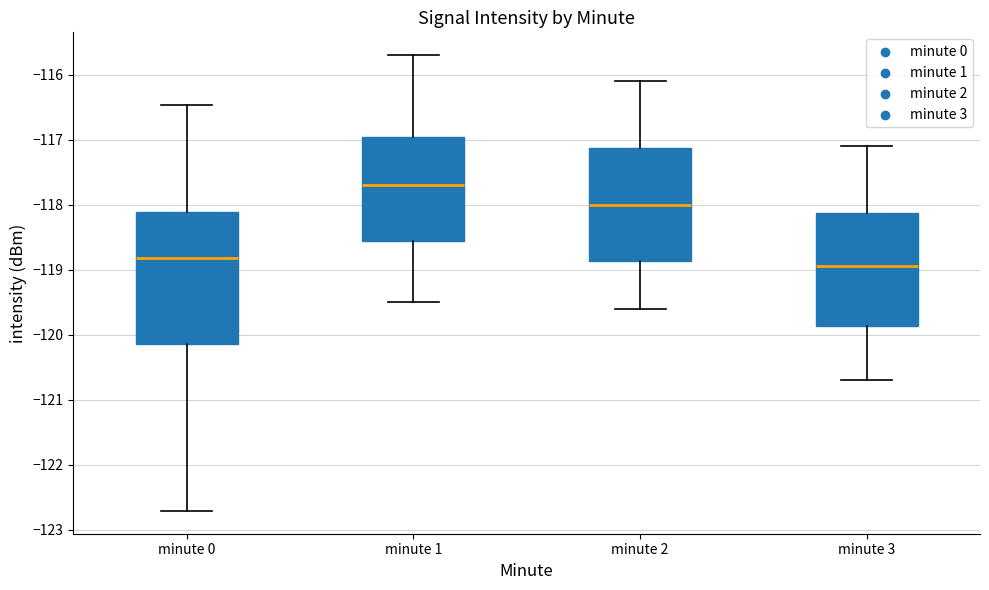

Which box is the tallest, from its lower edge to its upper edge?

minute 0